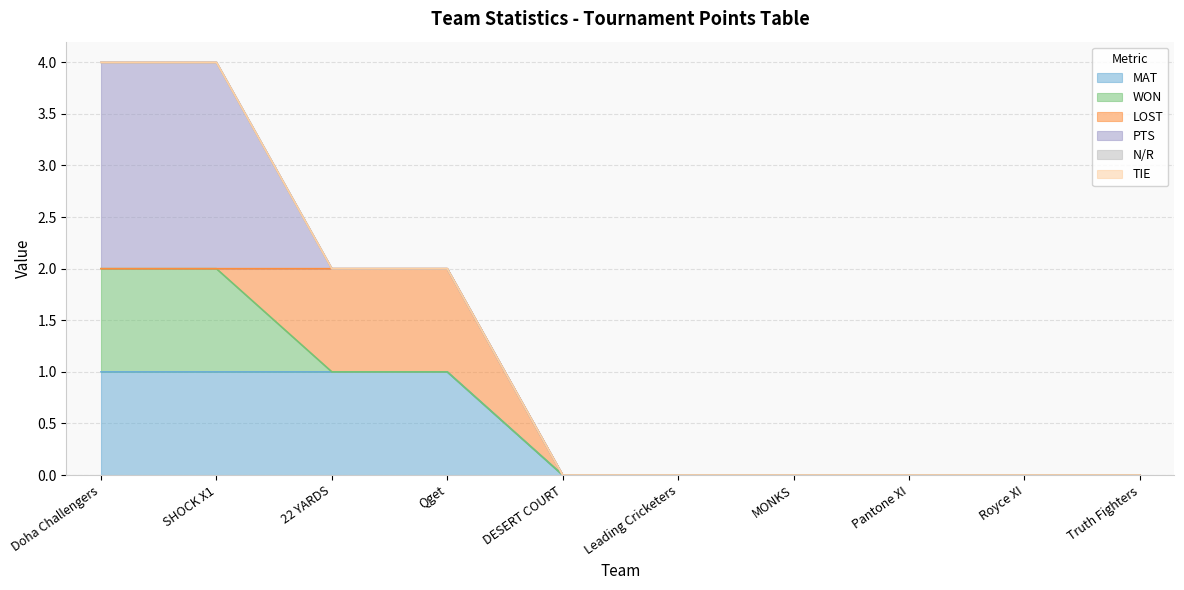

Which series has the largest range (max minus min)?

PTS